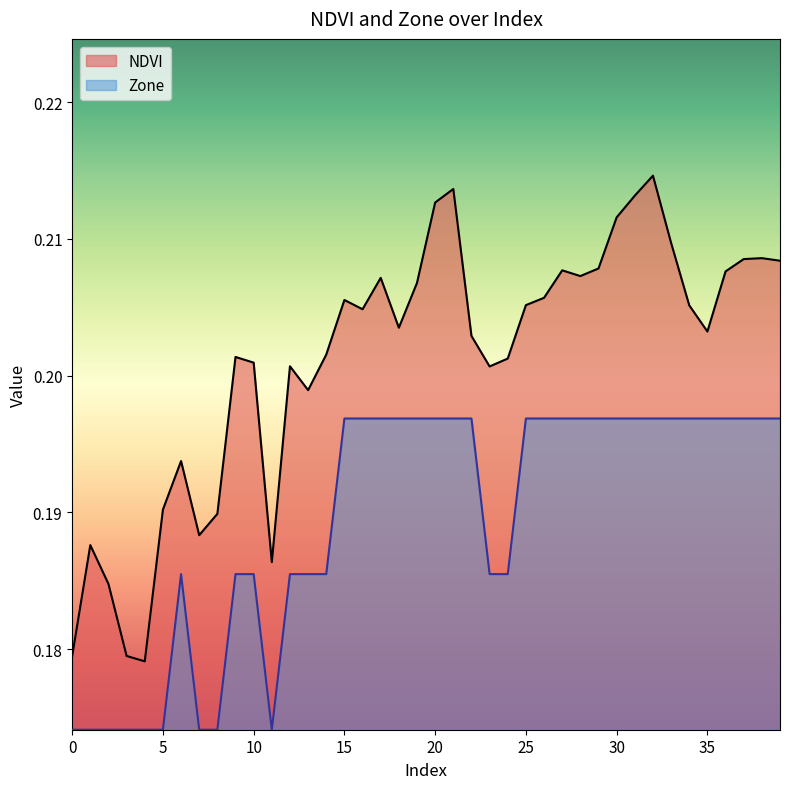

What value does the NDVI series have at 14?

0.2